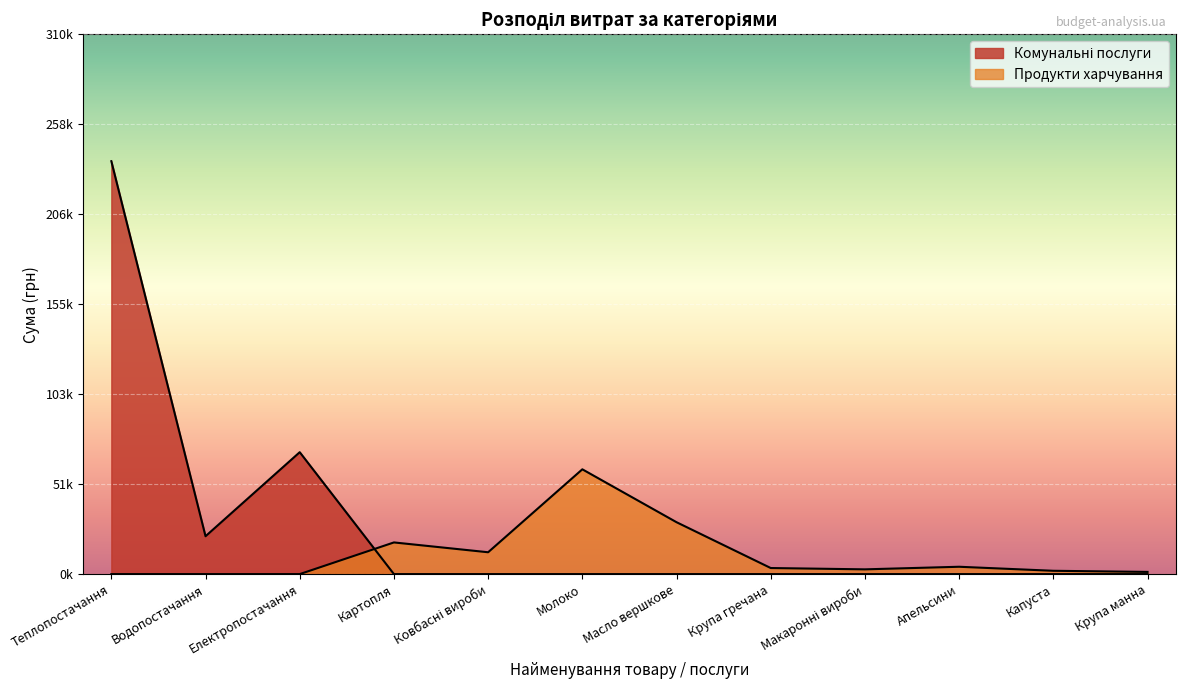

Does the chart display data point markers on the line(s)?

No